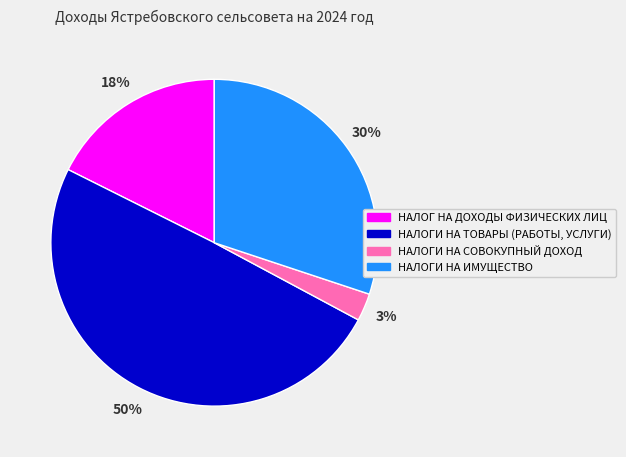

Approximately how many times larger is the value at НАЛОГИ НА ИМУЩЕСТВО compared to НАЛОГ НА ДОХОДЫ ФИЗИЧЕСКИХ ЛИЦ?

1.7